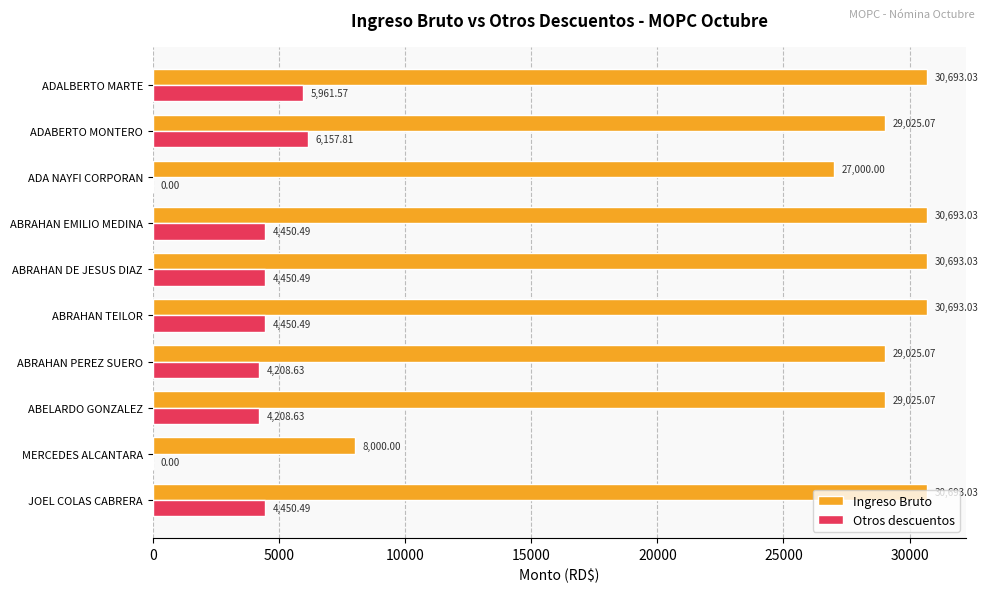

Is the value of Ingreso Bruto at JOEL COLAS CABRERA greater than the value of Otros descuentos at ABRAHAN PEREZ SUERO?

Yes